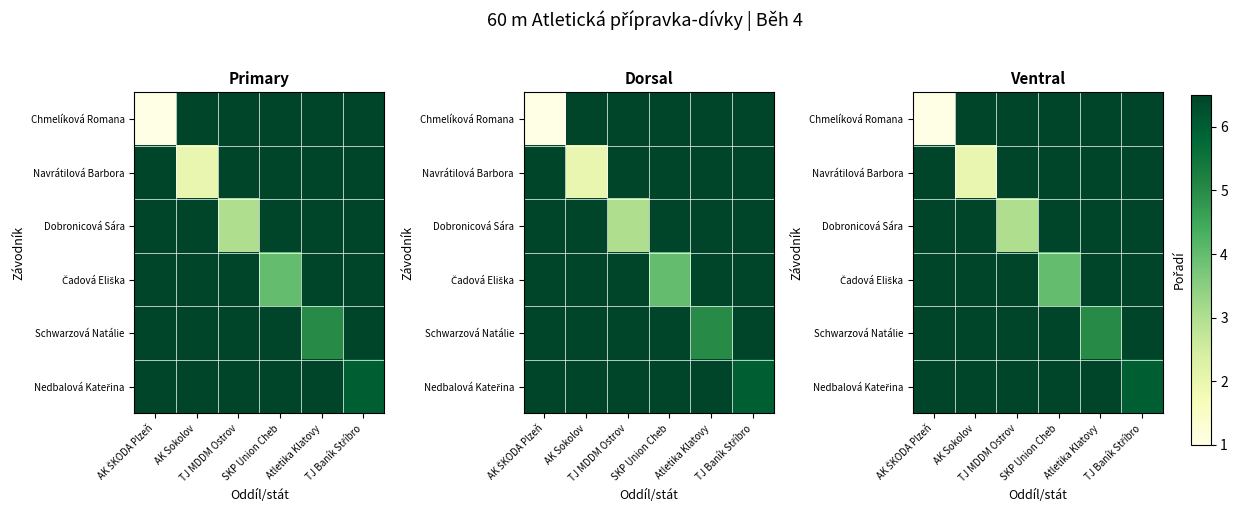

Which series changed the most between AK ŠKODA Plzeň and TJ Baník Stříbro?

Chmelíková Romana